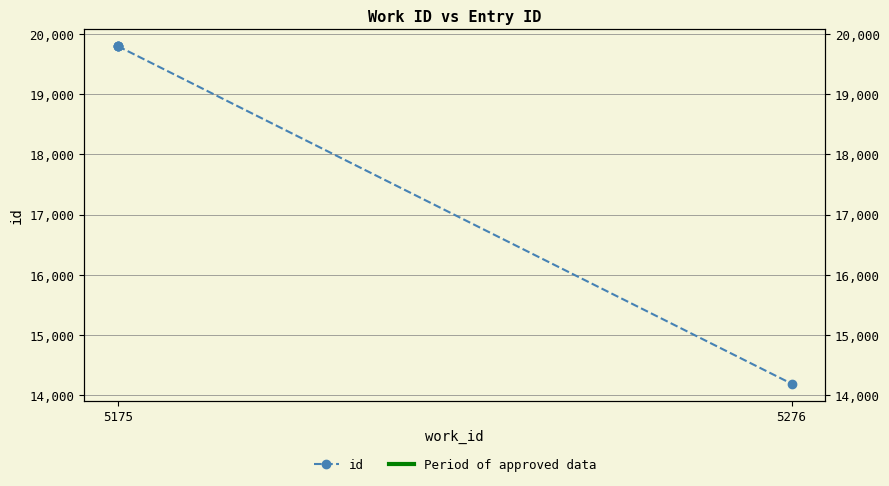

How many lines are shown in the chart?

1